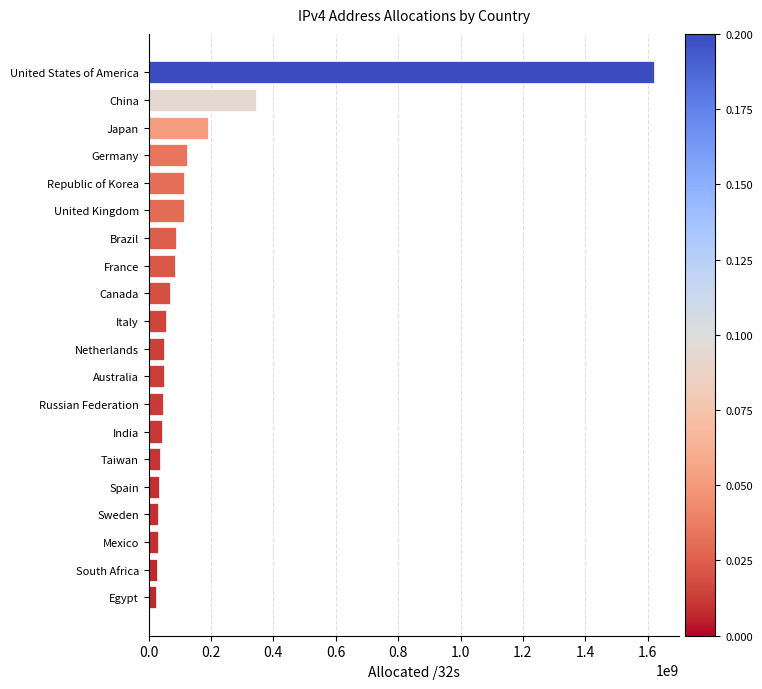

What is the greatest value displayed?

1619338336